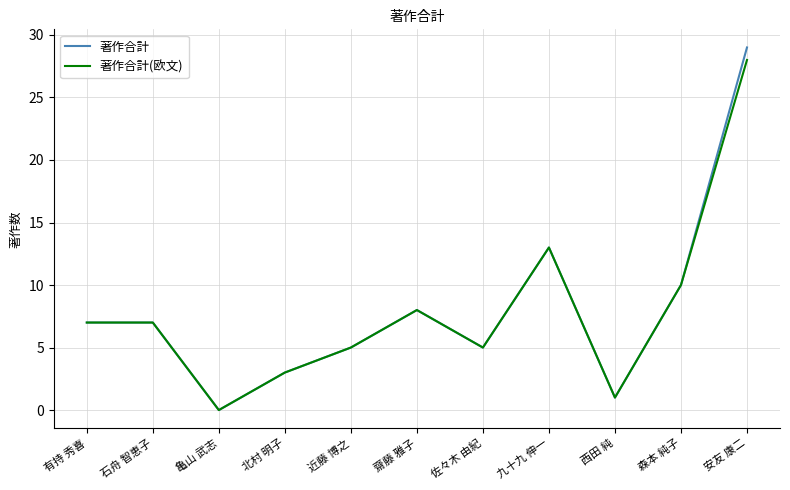

What is the sum of all 著作合計(欧文) values?

87